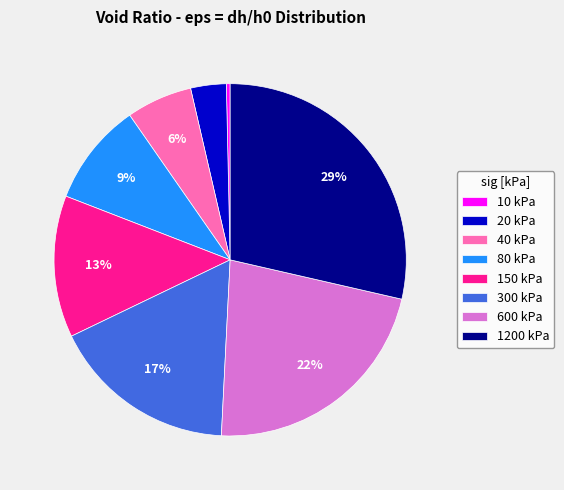

To the nearest percent, what is the combined percentage of 80 kPa and 1200 kPa?

38%